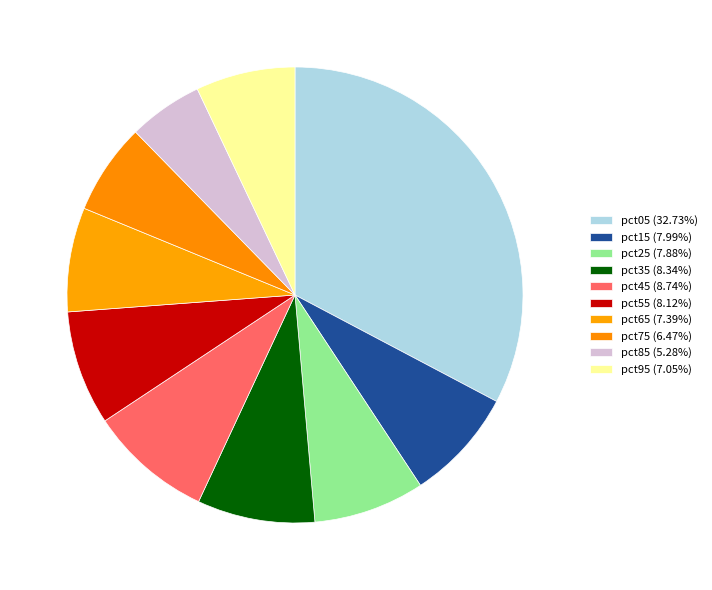

To the nearest percent, what portion does pct15 represent?

8%